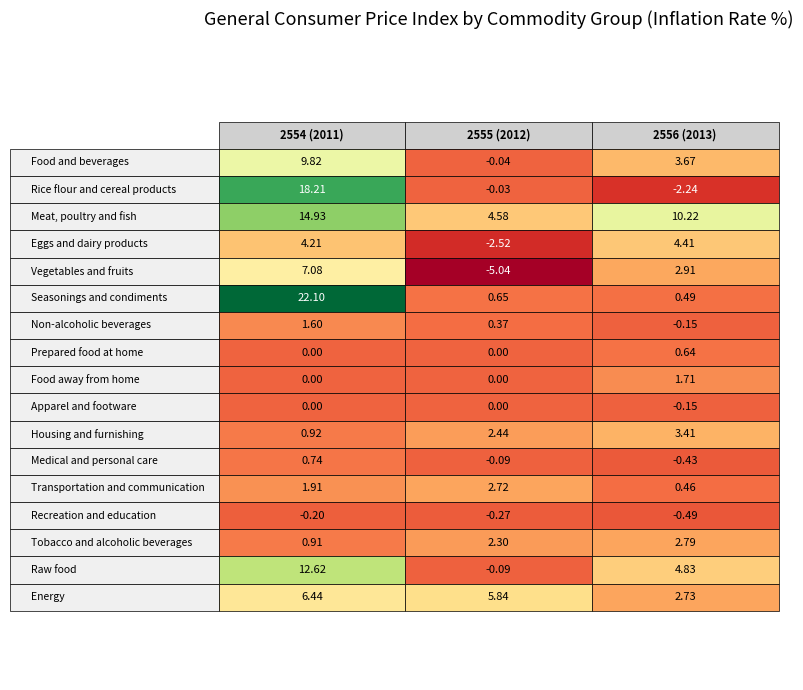

Reading left to right, extract all data points from this chart.

Food and beverages: 9.8	-0.0	3.7
Rice flour and cereal products: 18.2	-0.0	-2.2
Meat, poultry and fish: 14.9	4.6	10.2
Eggs and dairy products: 4.2	-2.5	4.4
Vegetables and fruits: 7.1	-5.0	2.9
Seasonings and condiments: 22.1	0.7	0.5
Non-alcoholic beverages: 1.6	0.4	-0.1
Prepared food at home: 0.0	0.0	0.6
Food away from home: 0.0	0.0	1.7
Apparel and footware: 0.0	0.0	-0.1
Housing and furnishing: 0.9	2.4	3.4
Medical and personal care: 0.7	-0.1	-0.4
Transportation and communication: 1.9	2.7	0.5
Recreation and education: -0.2	-0.3	-0.5
Tobacco and alcoholic beverages: 0.9	2.3	2.8
Raw food: 12.6	-0.1	4.8
Energy: 6.4	5.8	2.7